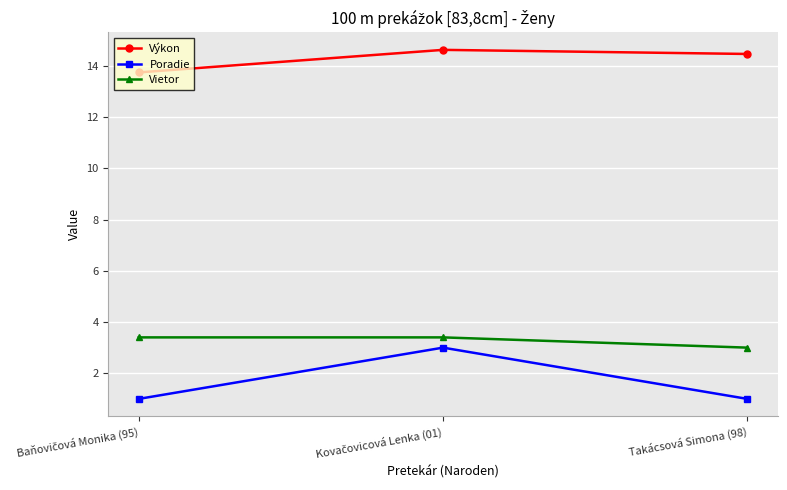

Which series has the largest range (max minus min)?

Poradie